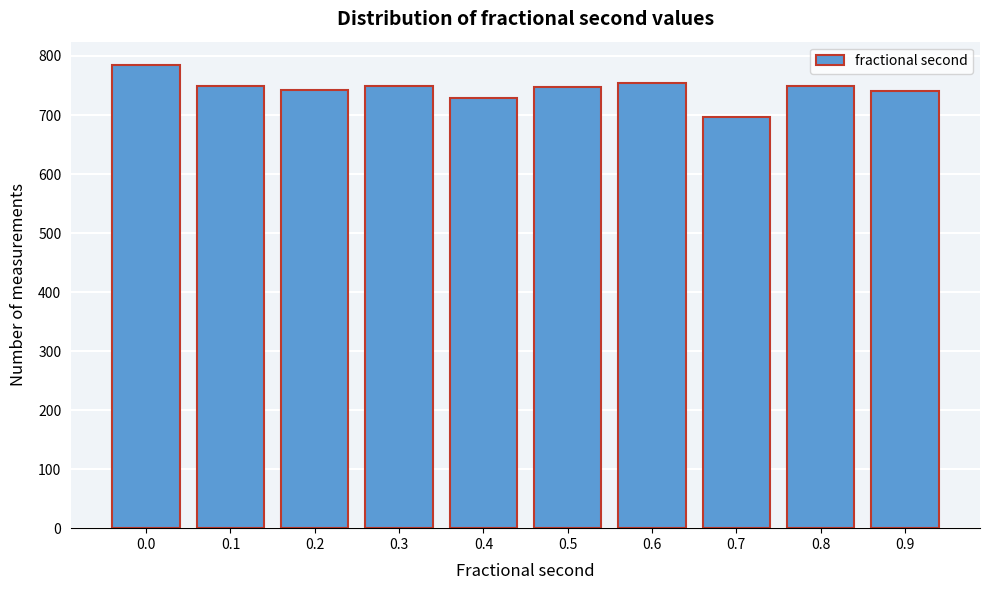

What is the sum of all values?

7441